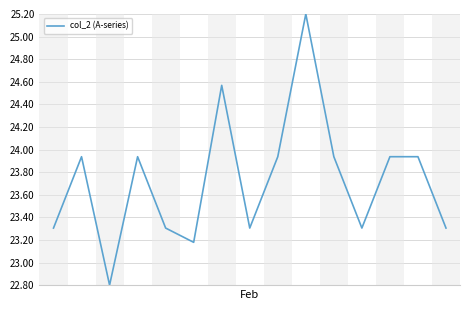

How many interior local valleys (lower than both neighbors) does the data have?

4